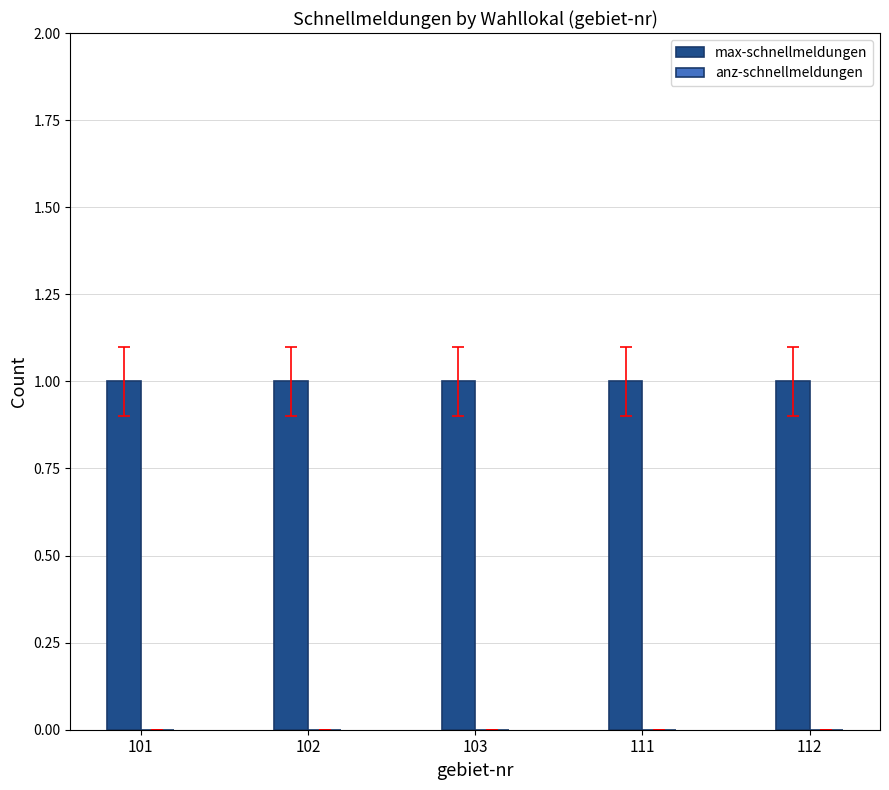

What are all the series names shown in the legend?

max-schnellmeldungen, anz-schnellmeldungen